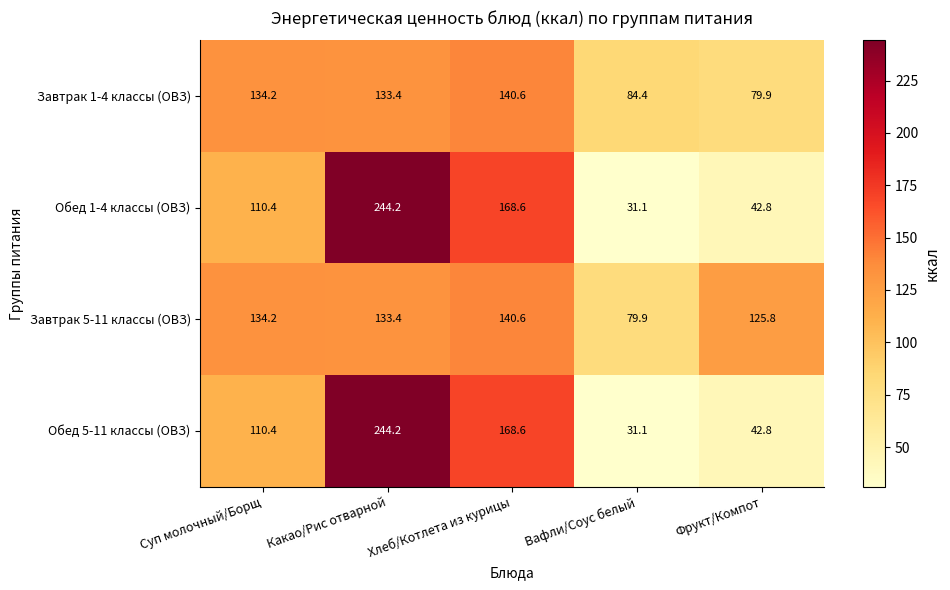

The Завтрак 1-4 классы (ОВЗ) series shows 79.9 at Фрукт/Компот. True or false?

True